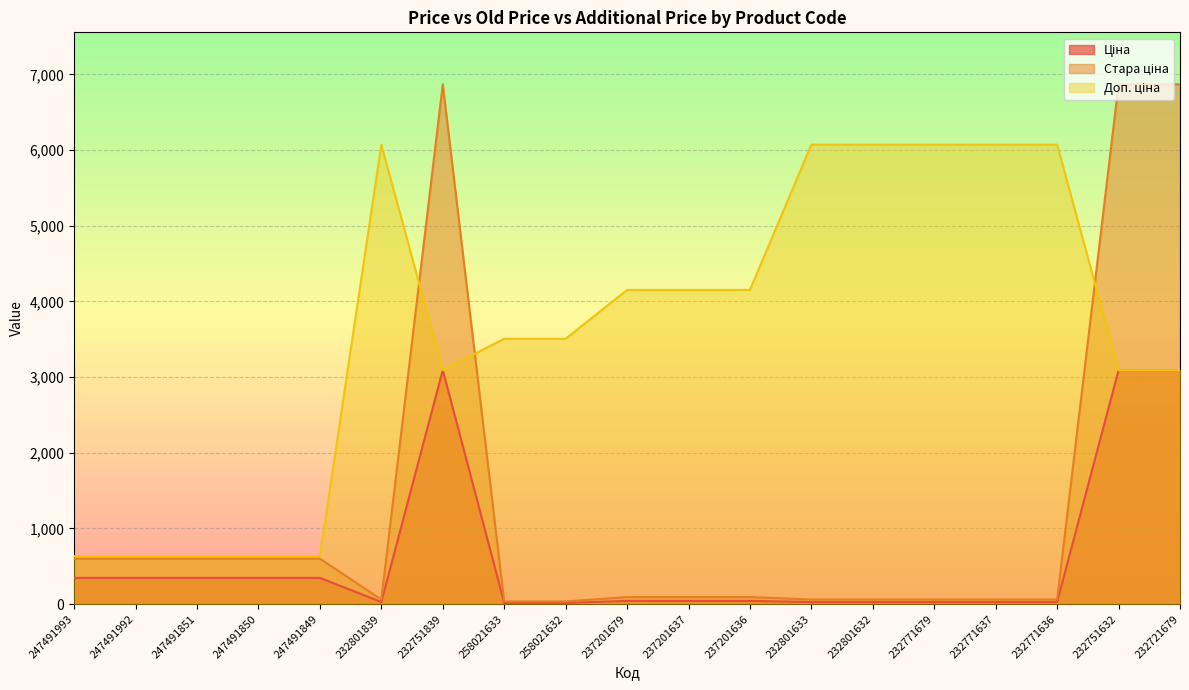

What is the total value across all series at 232721679?

13051.7